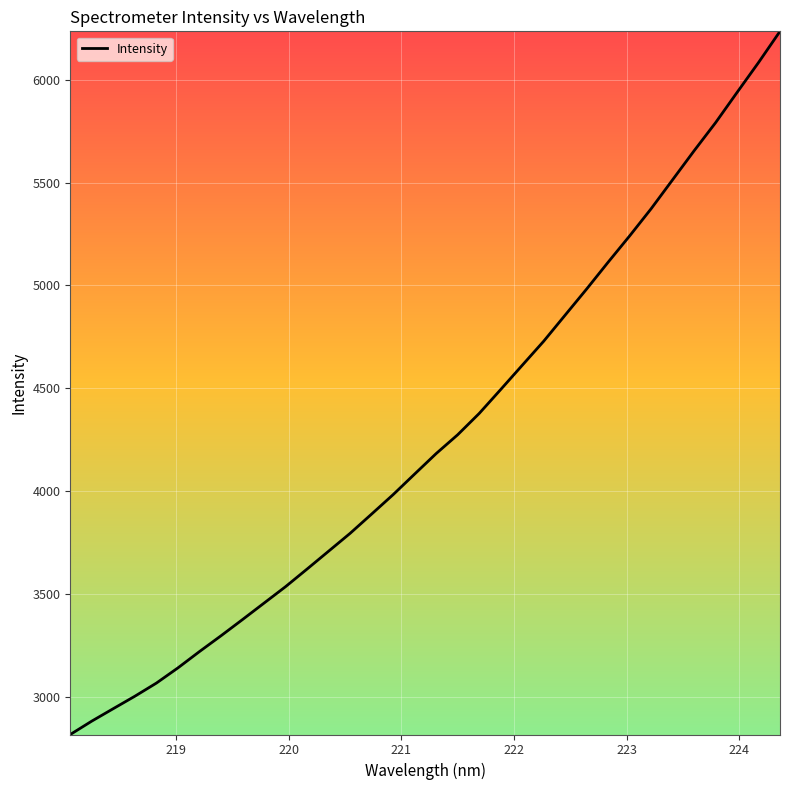

What is the difference between the maximum and minimum values?

3415.5